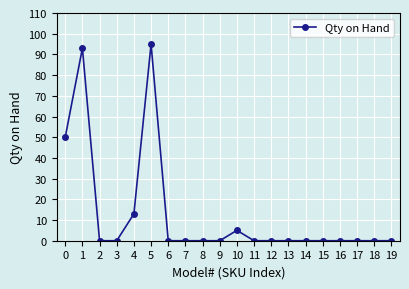

The value at 19 is 39. True or false?

False